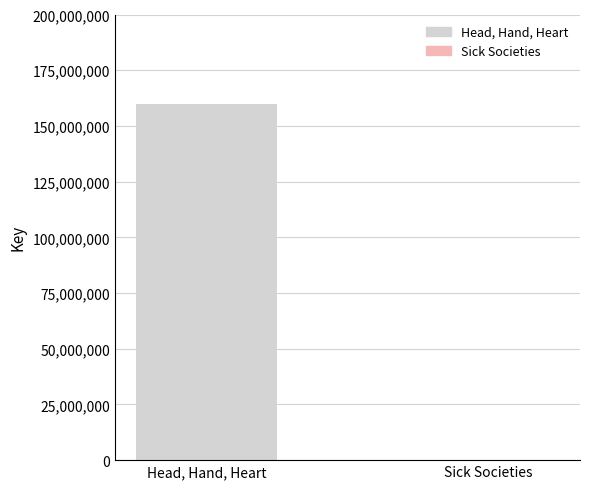

What is the maximum value shown in the chart?

159899169